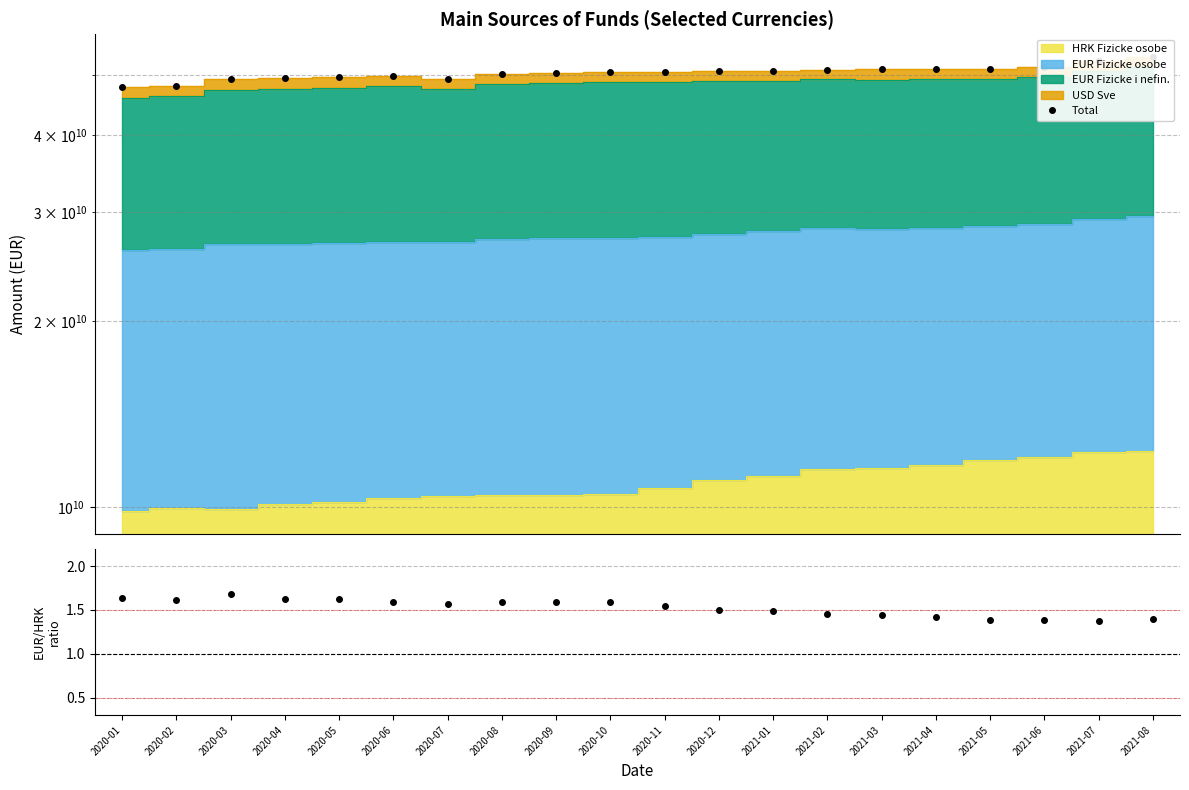

What is the total value across all series at 2021-02?

50966711567.6